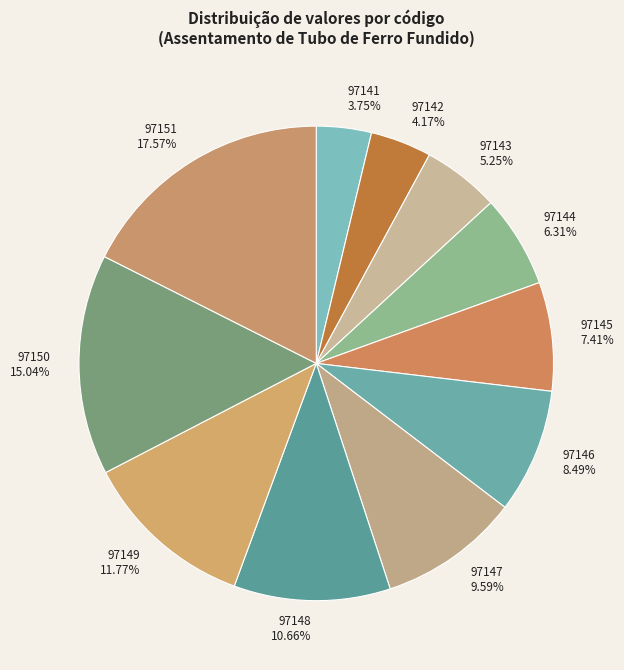

Does 97143 account for over 50% of the chart?

No